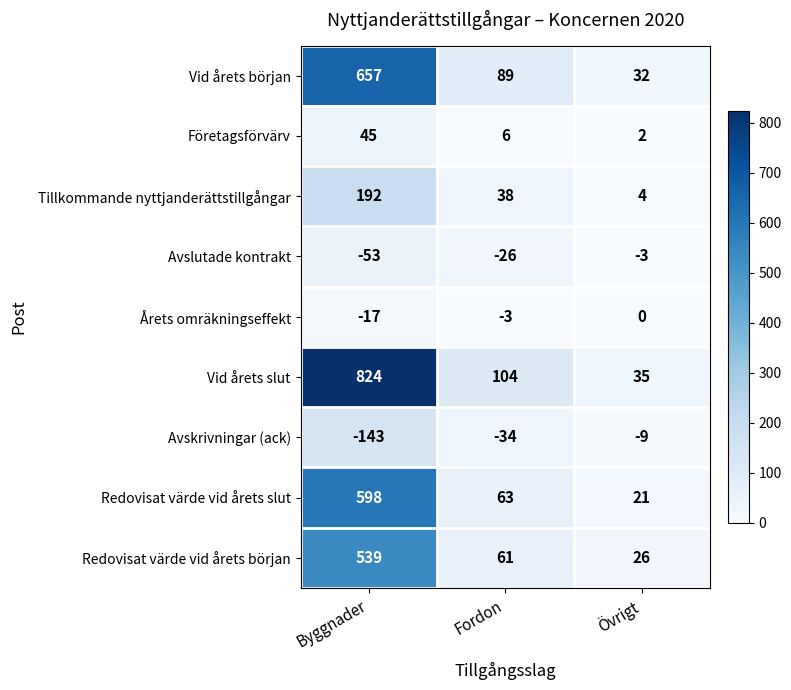

What is the difference between the maximum and minimum values in the Tillkommande nyttjanderättstillgångar series?

188